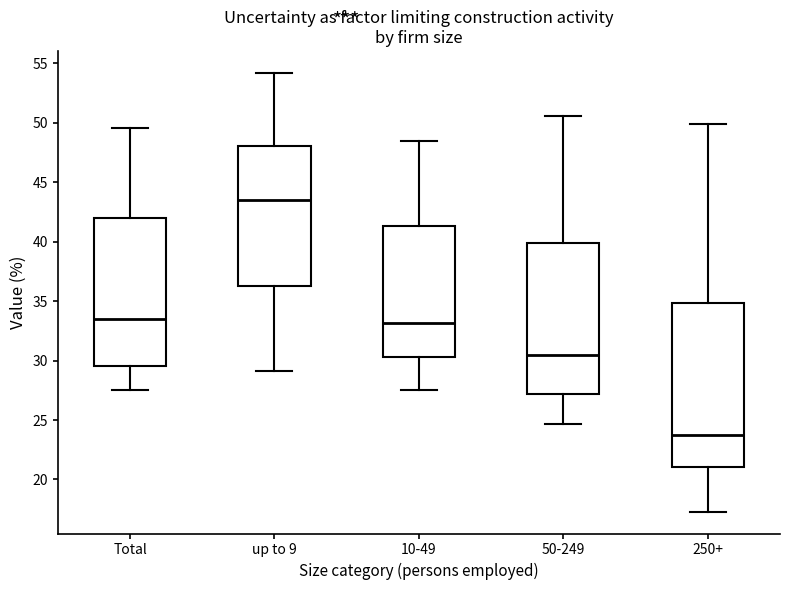

Where does the lower whisker of the box for 50-249 end on the y-axis? The values are not printed on the chart, so give them approximately, as read against the axis.

24.5